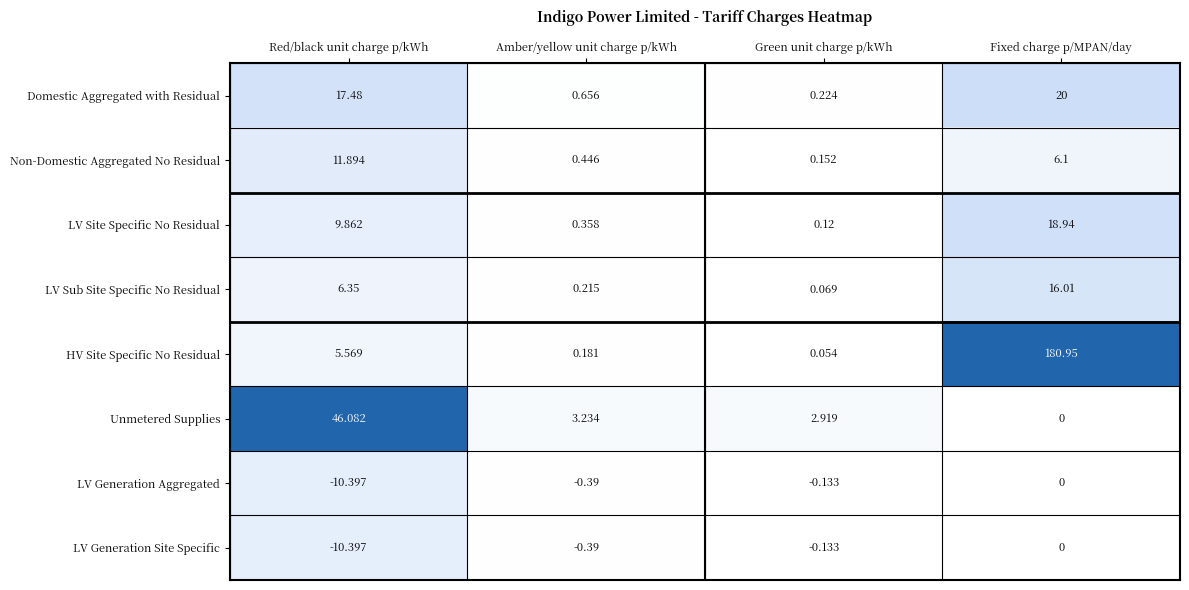

Which category has the highest value in the Unmetered Supplies series?

Red/black unit charge p/kWh